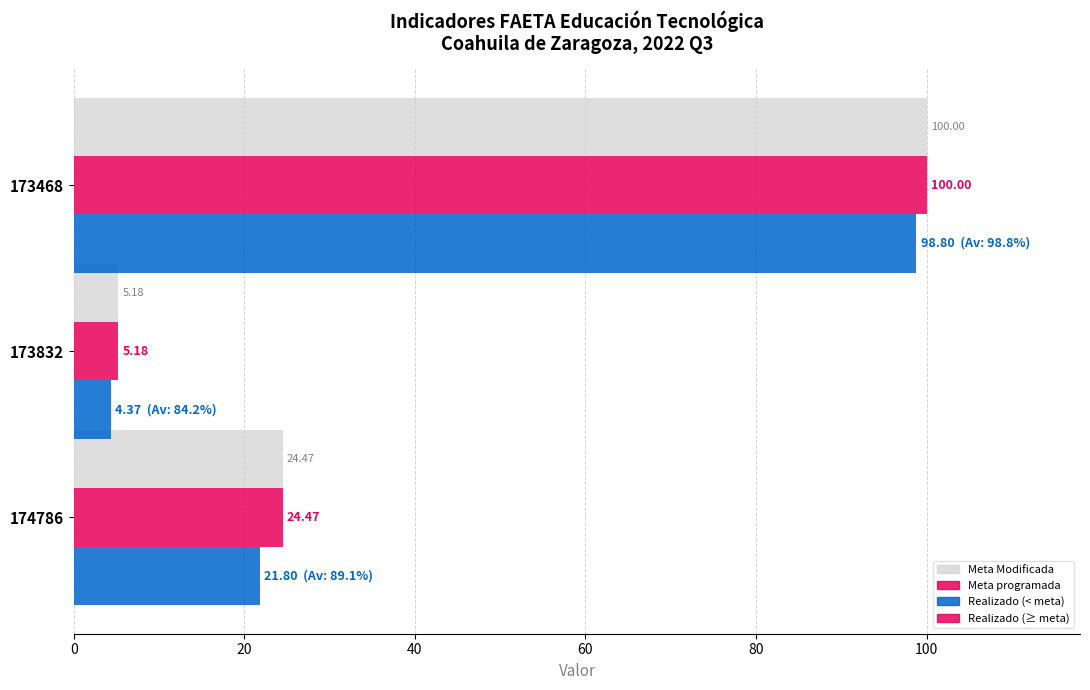

What is the total value across all series at 173832?

14.7